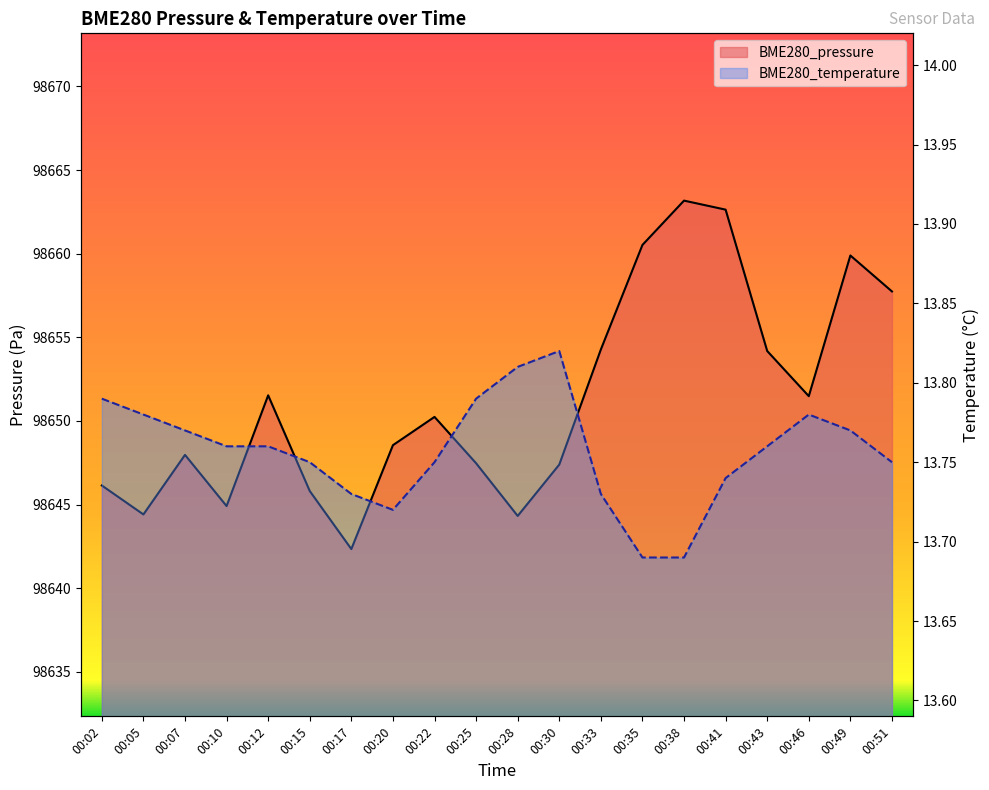

At which category does the chart reach its minimum across all series?

00:35